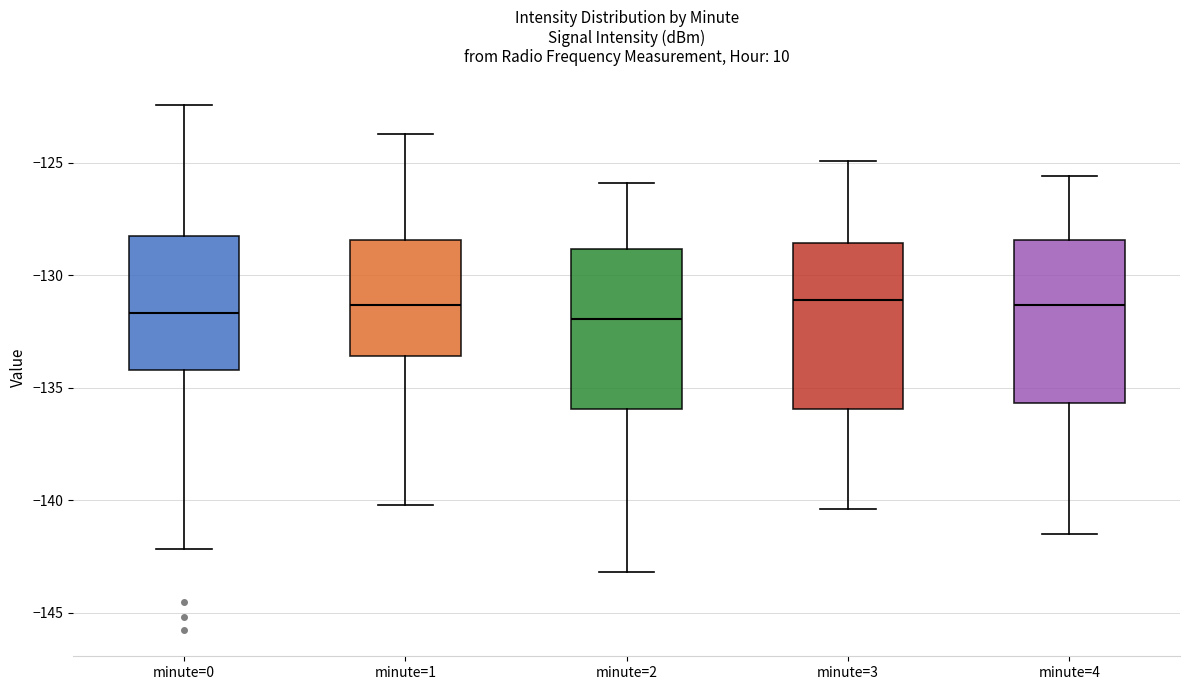

Reading left to right, transcribe this box plot: for each box, give where its median line is, the range the box spans, and where its two whiskers end, as read against the y-axis. The values are not printed on the chart, so give them approximately, as read against the axis.

minute=0: median -131.5, box -134.0 to -128.0, whiskers -142.0 to -122.5
minute=1: median -131.5, box -133.5 to -128.5, whiskers -140.0 to -123.5
minute=2: median -132.0, box -136.0 to -129.0, whiskers -143.0 to -126.0
minute=3: median -131.0, box -136.0 to -128.5, whiskers -140.5 to -125.0
minute=4: median -131.5, box -135.5 to -128.5, whiskers -141.5 to -125.5